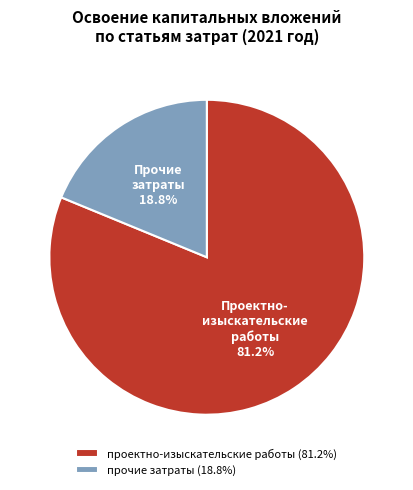

To the nearest percent, what is the average slice percentage?

50%